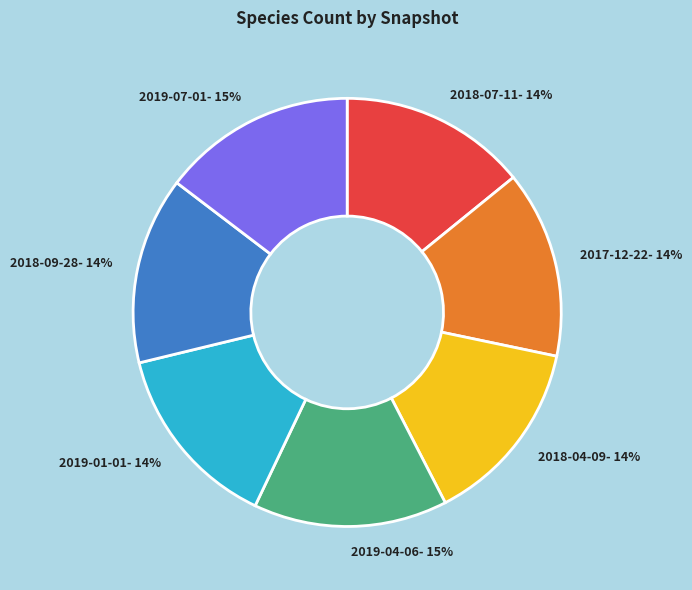

How many segments does this pie chart have?

7